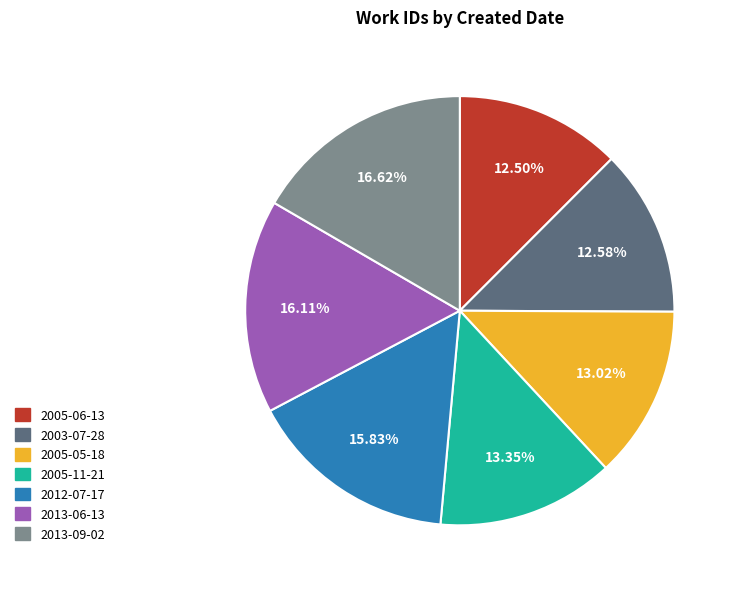

Does 2003-07-28 represent more than half of the total?

No